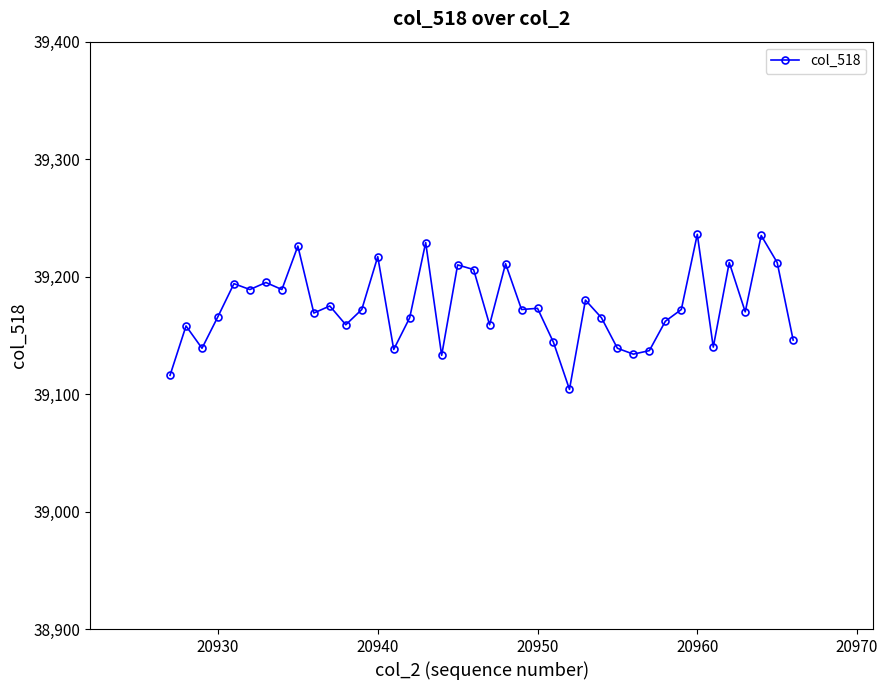

What is the greatest value displayed?

39236